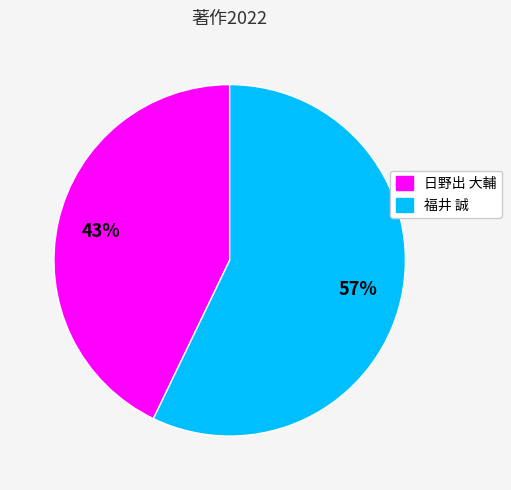

To the nearest percent, what portion does 福井 誠 represent?

57%